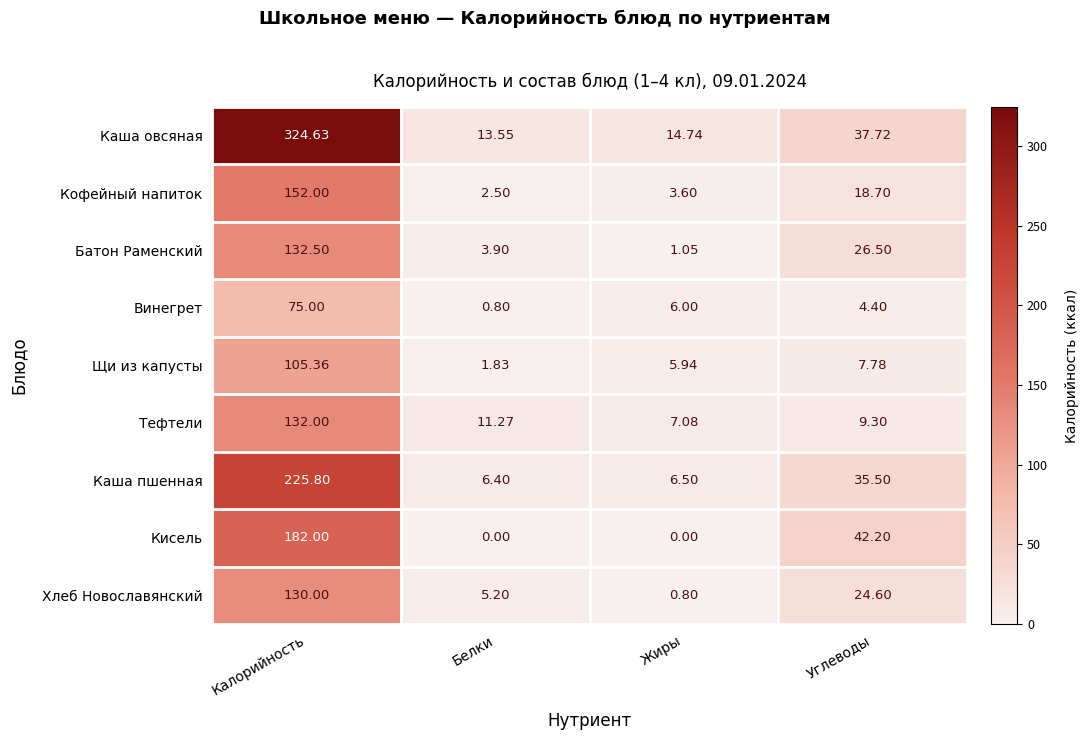

At how many categories does at least one series exceed 89?

1